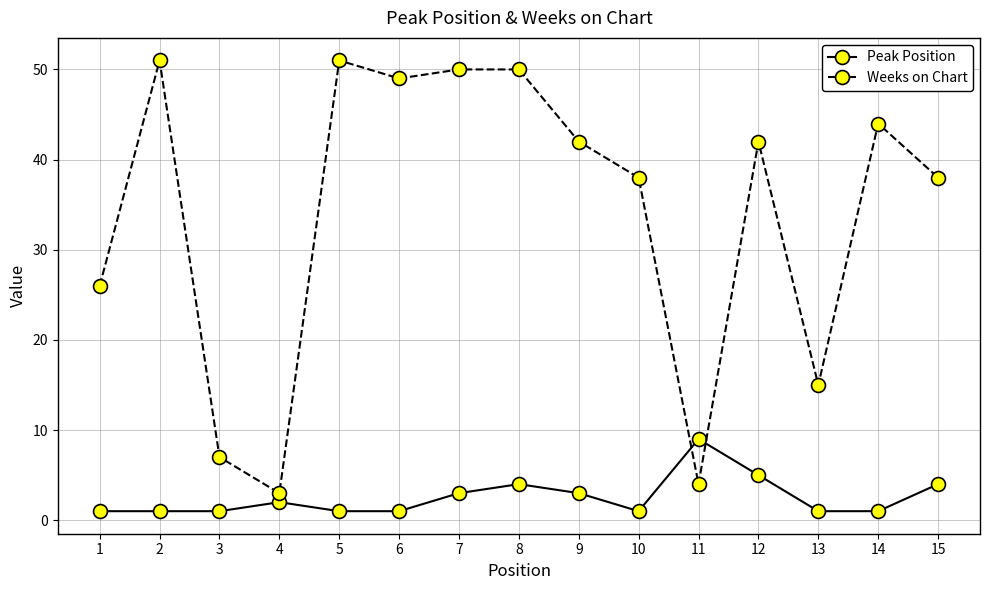

What is the sum of all Weeks on Chart values?

510